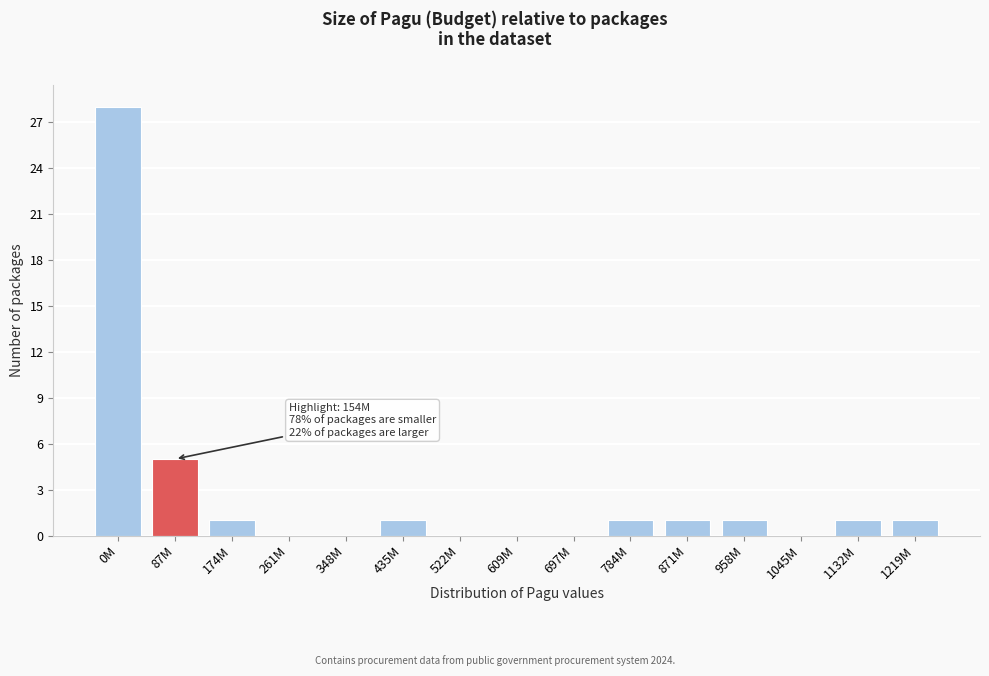

Reading left to right, transcribe all the data shown in this chart.

0M=28	87M=5	174M=1	261M=0	348M=0	435M=1	522M=0	609M=0	697M=0	784M=1	871M=1	958M=1	1045M=0	1132M=1	1219M=1